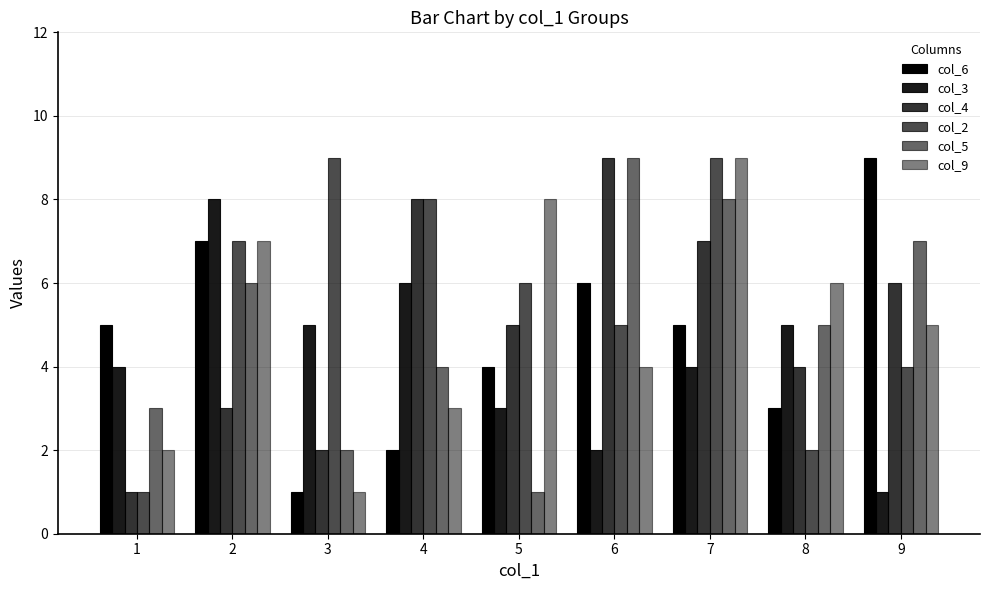

What is the value of the col_6 bar at the 4th from the left?

2